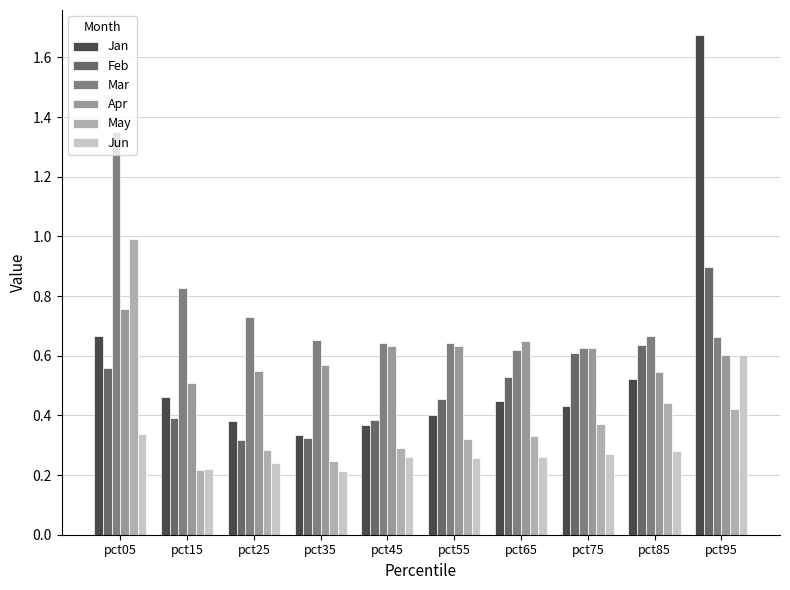

What is the highest value of the May series?

1.0